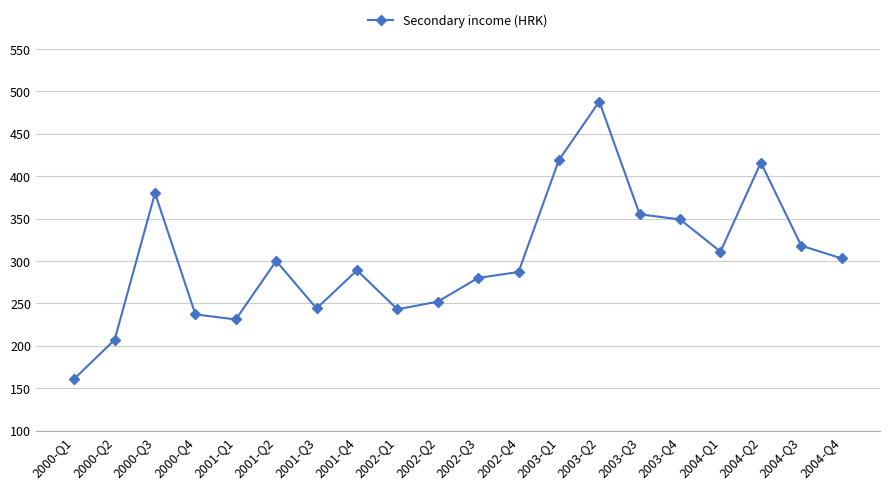

Where is the data nearest to the value 324?

2004-Q3